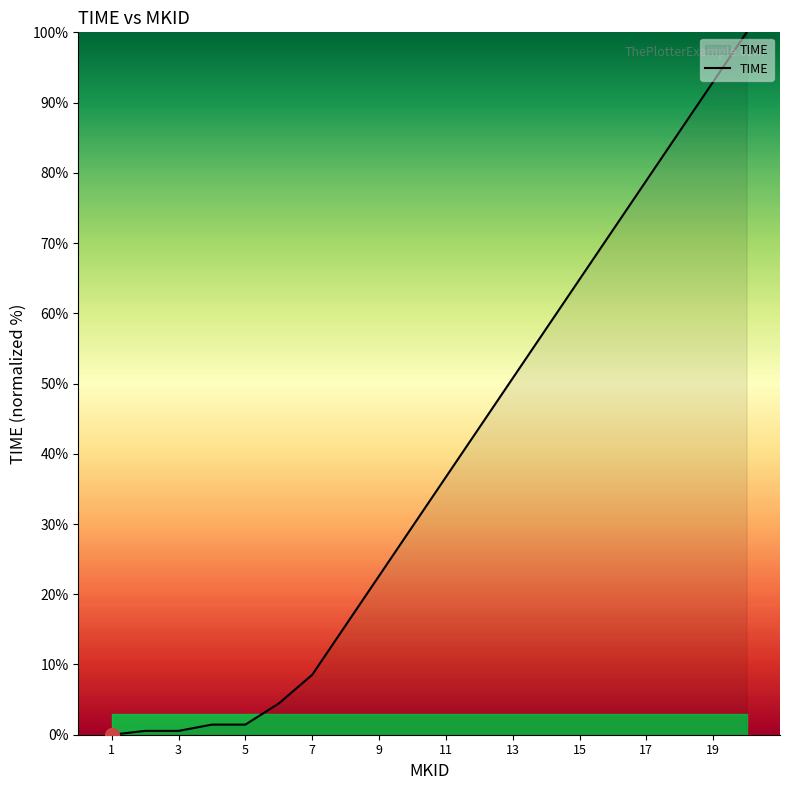

What is the sum of all values?

768.1